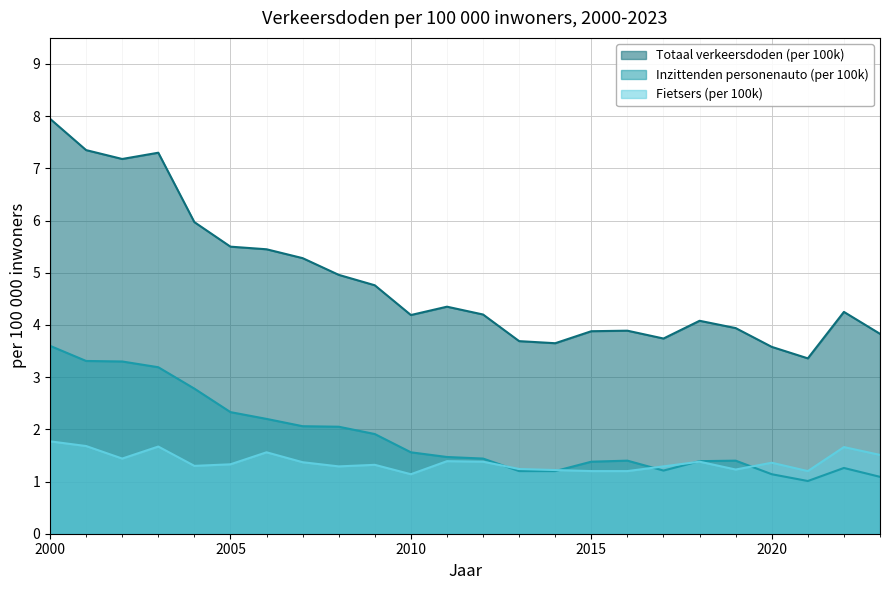

Rank the series by their maximum value, from highest to lowest.

Totaal verkeersdoden (per 100k), Inzittenden personenauto (per 100k), Fietsers (per 100k)